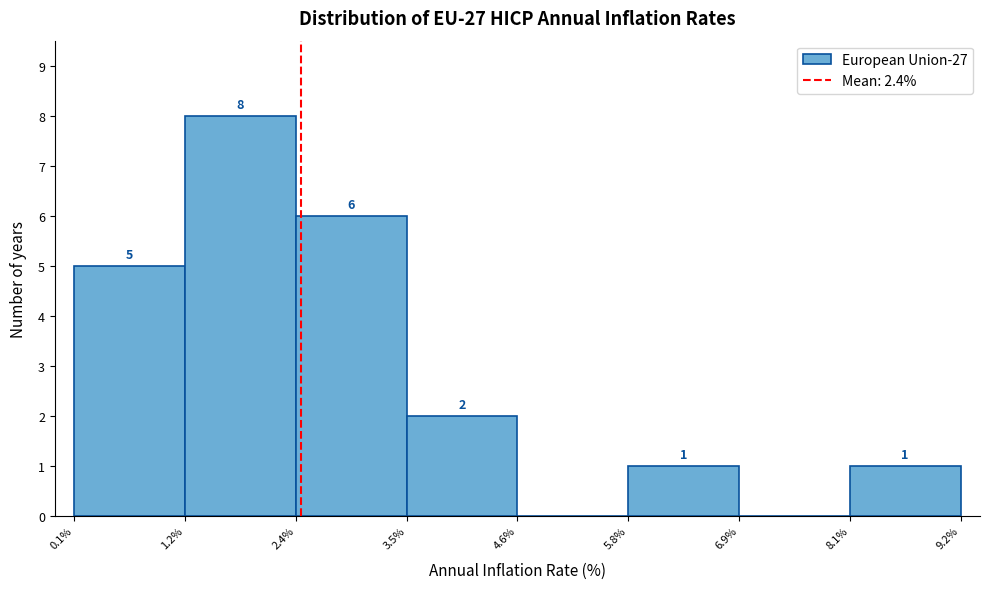

Over which range of the x-axis is the bar tallest?

1.2% to 2.4%